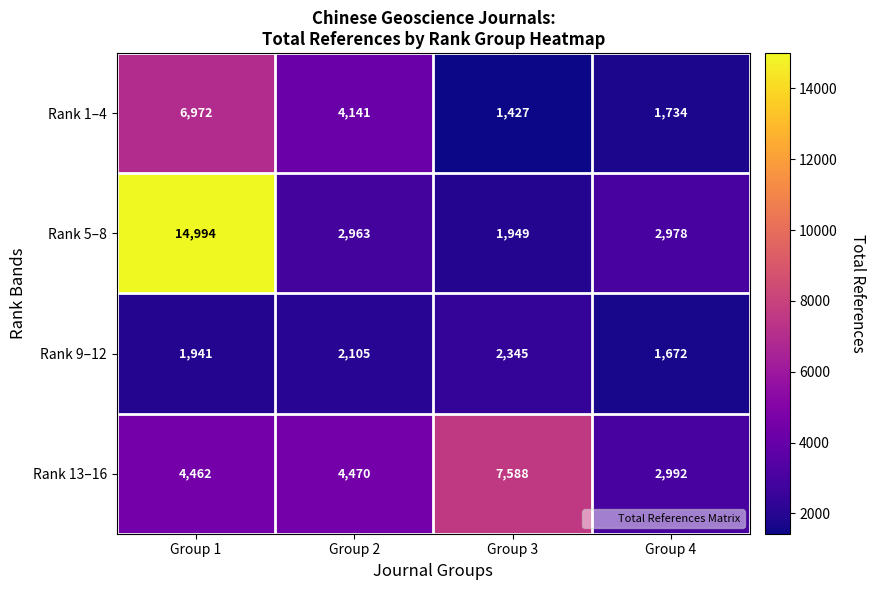

Rank the series by their average value, from highest to lowest.

Rank 5–8, Rank 13–16, Rank 1–4, Rank 9–12